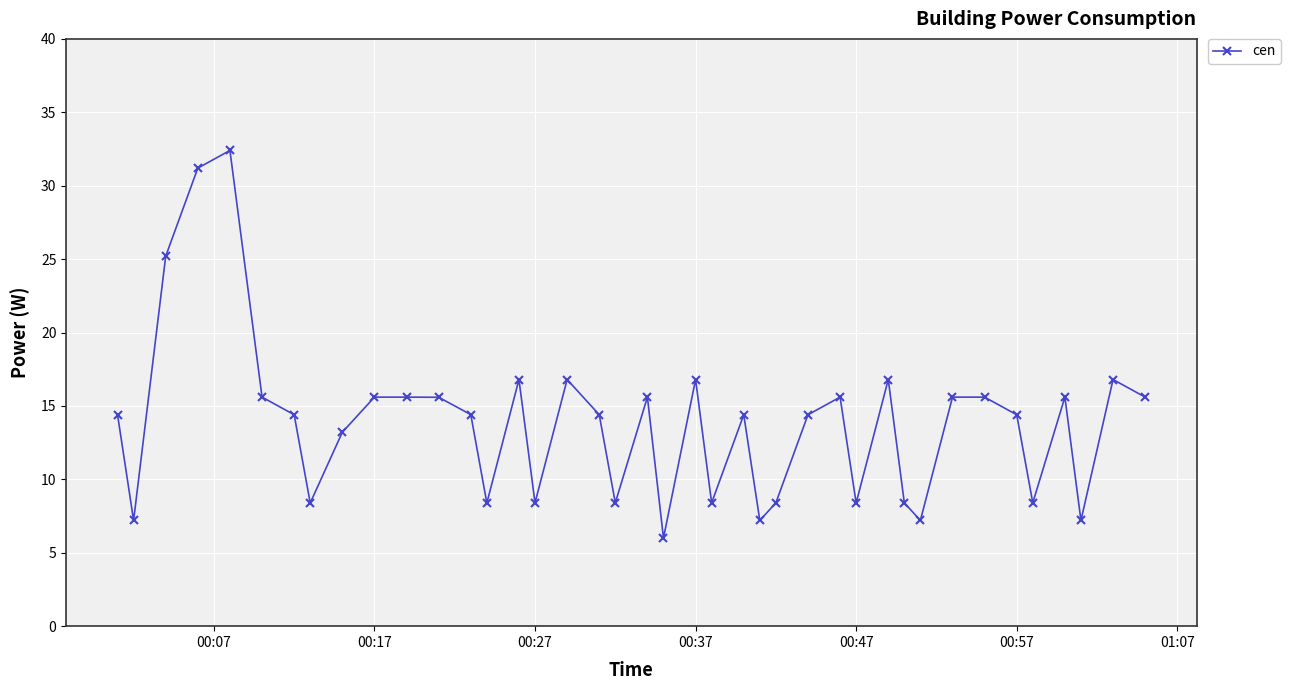

Reading left to right, what are all the values shown in this chart?

14.4	7.2	25.2	31.2	32.4	15.6	14.4	8.4	13.2	15.6	15.6	15.6	14.4	8.4	16.8	8.4	16.8	14.4	8.4	15.6	6.0	16.8	8.4	14.4	7.2	8.4	14.4	15.6	8.4	16.8	8.4	7.2	15.6	15.6	14.4	8.4	15.6	7.2	16.8	15.6